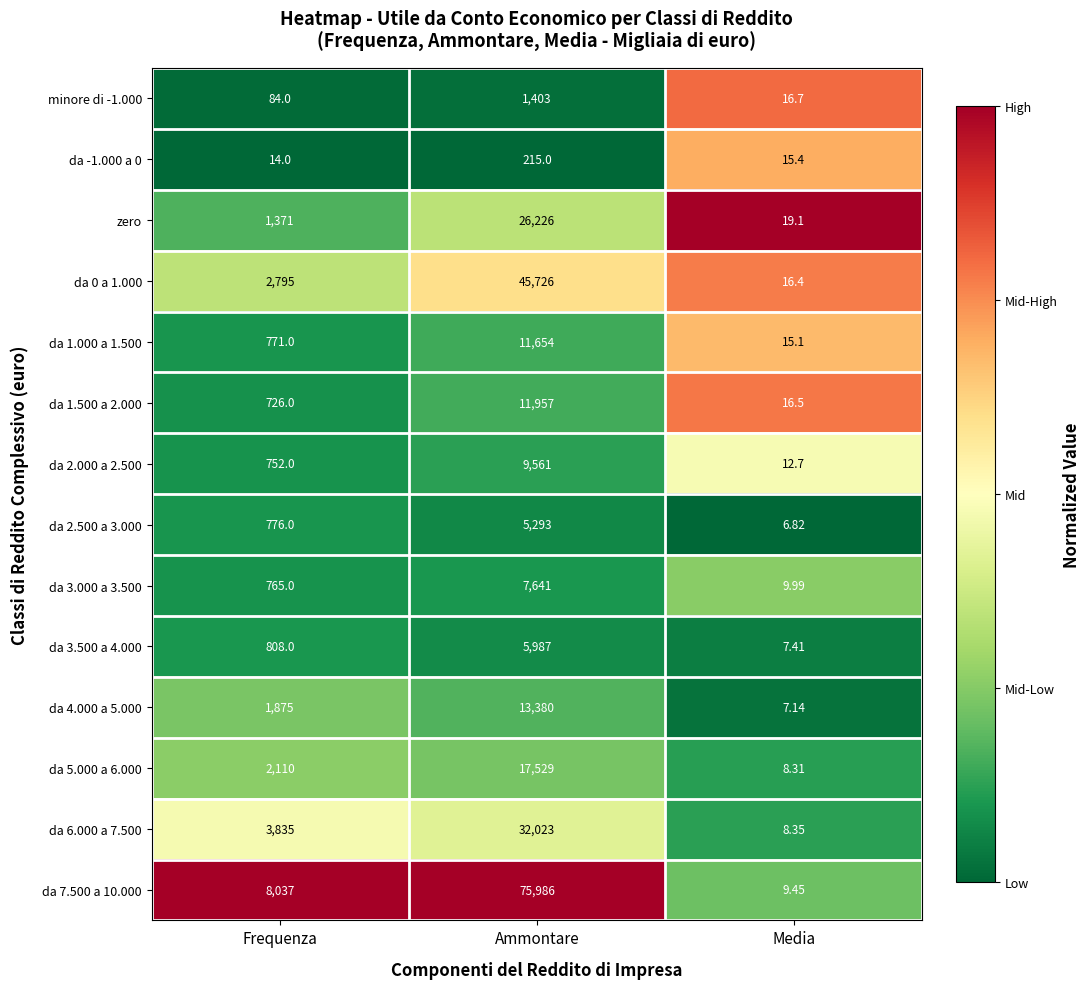

Which category has the lowest value in the da 1.500 a 2.000 series?

Media